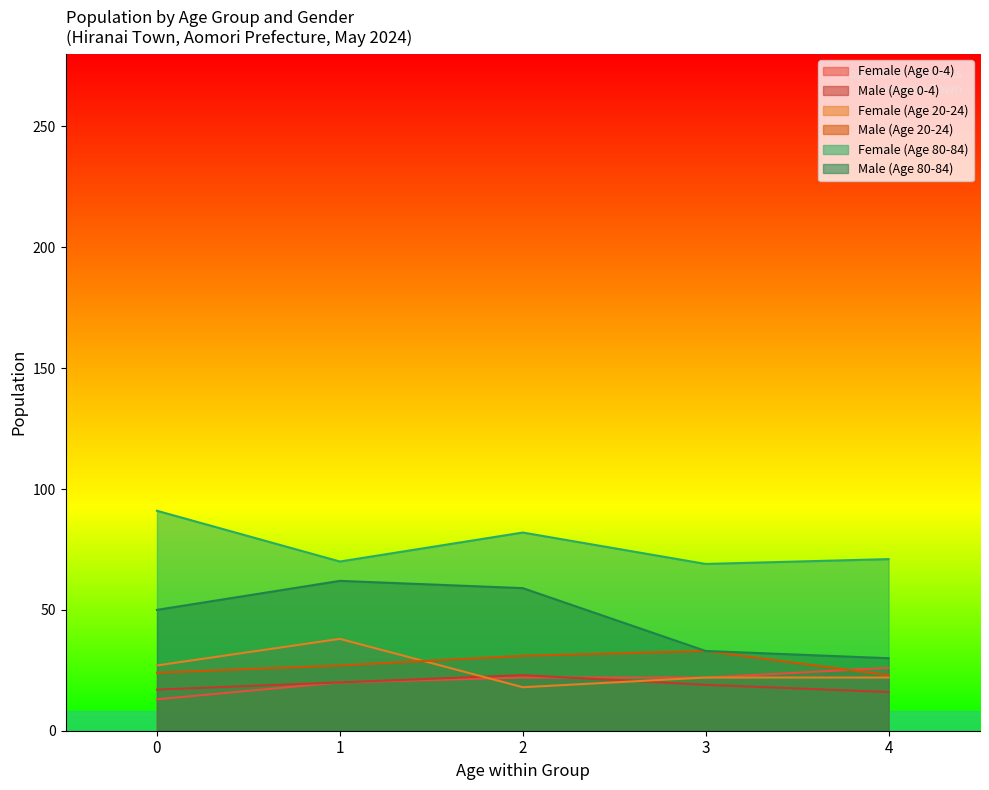

What is the spread (max minus min) of values at 0?

78